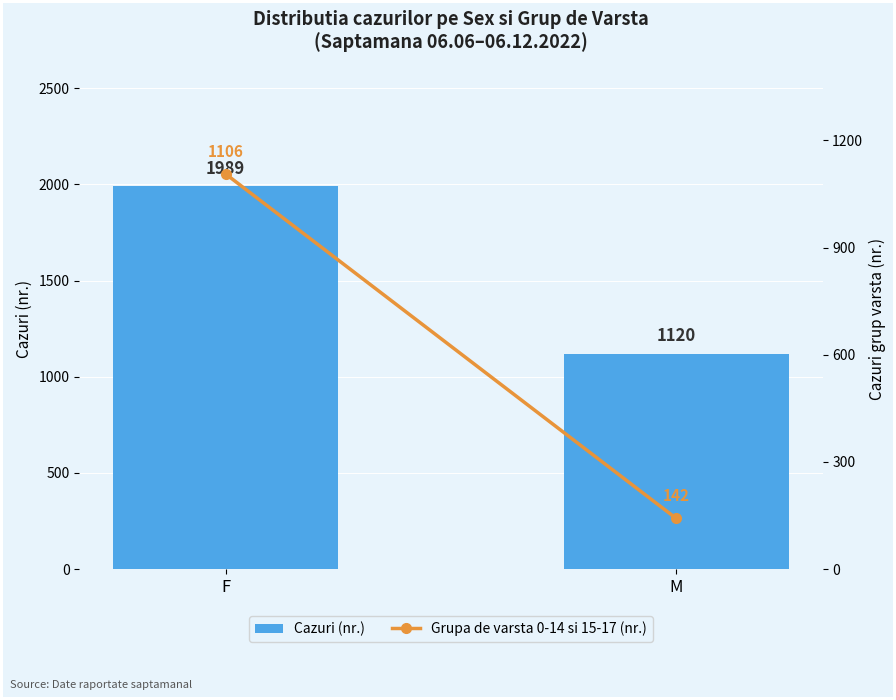

Reading right to left, what are all the values shown in this chart?

Cazuri (nr.): M=1120	F=1989
Grupa de varsta 0-14 si 15-17 (nr.): M=142	F=1106